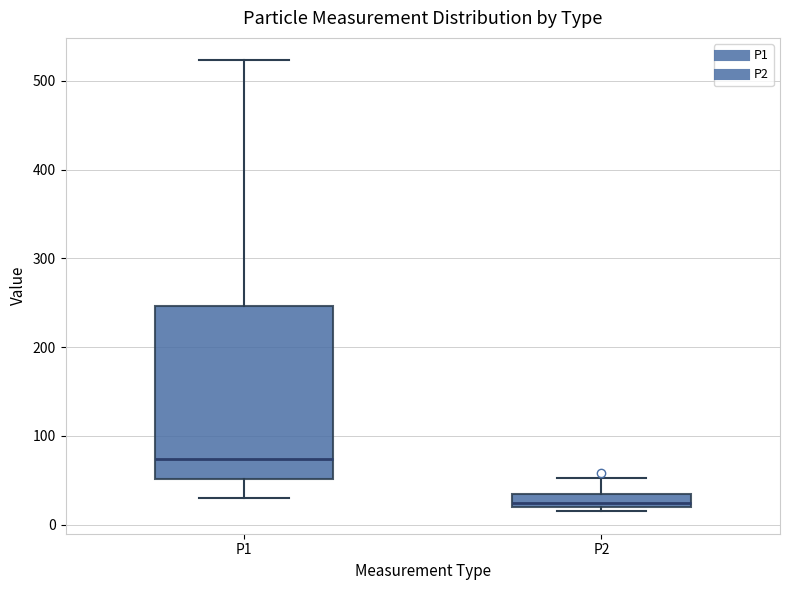

Which box's median line is the highest?

P1